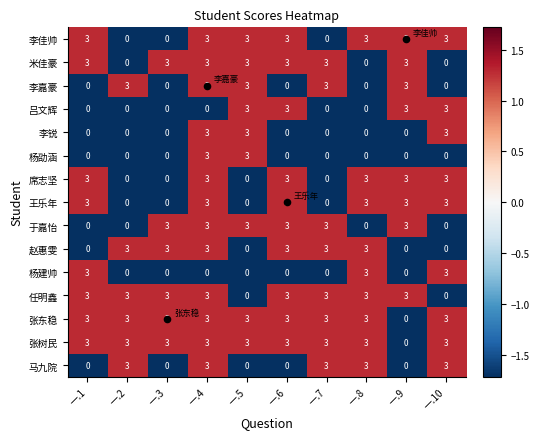

How many 李佳帅 values are between 0 and 3?

10